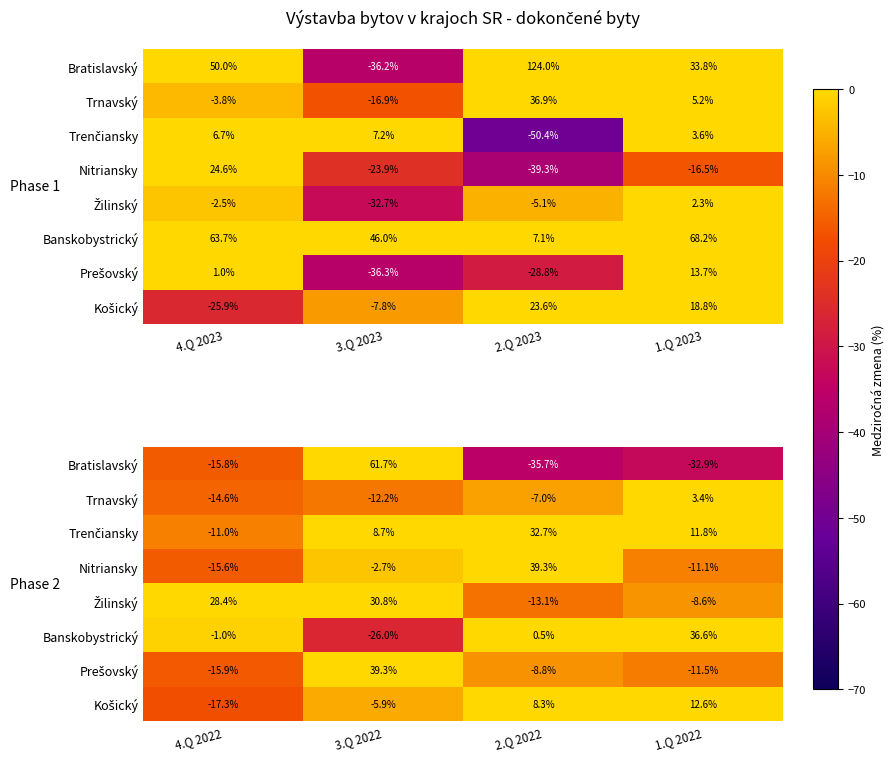

The Nitriansky series shows -15.5 at 1.Q 2022. True or false?

False